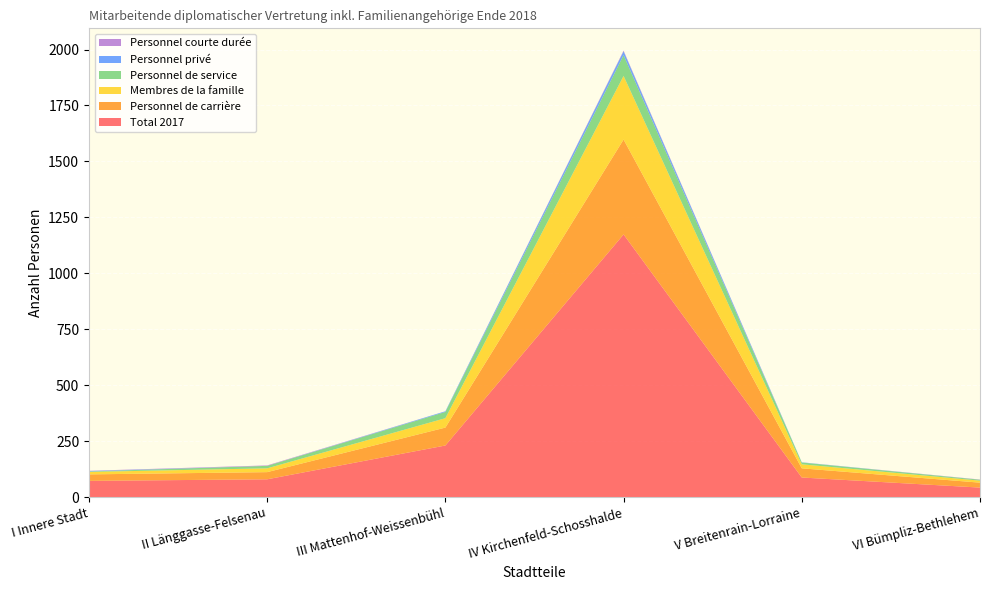

Reading right to left, what are all the values shown in this chart?

Total 2017: VI Bümpliz-Bethlehem=43	V Breitenrain-Lorraine=88	IV Kirchenfeld-Schosshalde=1174	III Mattenhof-Weissenbühl=231	II Länggasse-Felsenau=80	I Innere Stadt=73
Personnel de carrière: VI Bümpliz-Bethlehem=22	V Breitenrain-Lorraine=41	IV Kirchenfeld-Schosshalde=424	III Mattenhof-Weissenbühl=80	II Länggasse-Felsenau=32	I Innere Stadt=29
Membres de la famille: VI Bümpliz-Bethlehem=9	V Breitenrain-Lorraine=18	IV Kirchenfeld-Schosshalde=284	III Mattenhof-Weissenbühl=42	II Länggasse-Felsenau=17	I Innere Stadt=11
Personnel de service: VI Bümpliz-Bethlehem=4	V Breitenrain-Lorraine=8	IV Kirchenfeld-Schosshalde=93	III Mattenhof-Weissenbühl=28	II Länggasse-Felsenau=11	I Innere Stadt=2
Personnel privé: VI Bümpliz-Bethlehem=0	V Breitenrain-Lorraine=1	IV Kirchenfeld-Schosshalde=17	III Mattenhof-Weissenbühl=3	II Länggasse-Felsenau=0	I Innere Stadt=2
Personnel courte durée: VI Bümpliz-Bethlehem=1	V Breitenrain-Lorraine=0	IV Kirchenfeld-Schosshalde=3	III Mattenhof-Weissenbühl=0	II Länggasse-Felsenau=2	I Innere Stadt=1